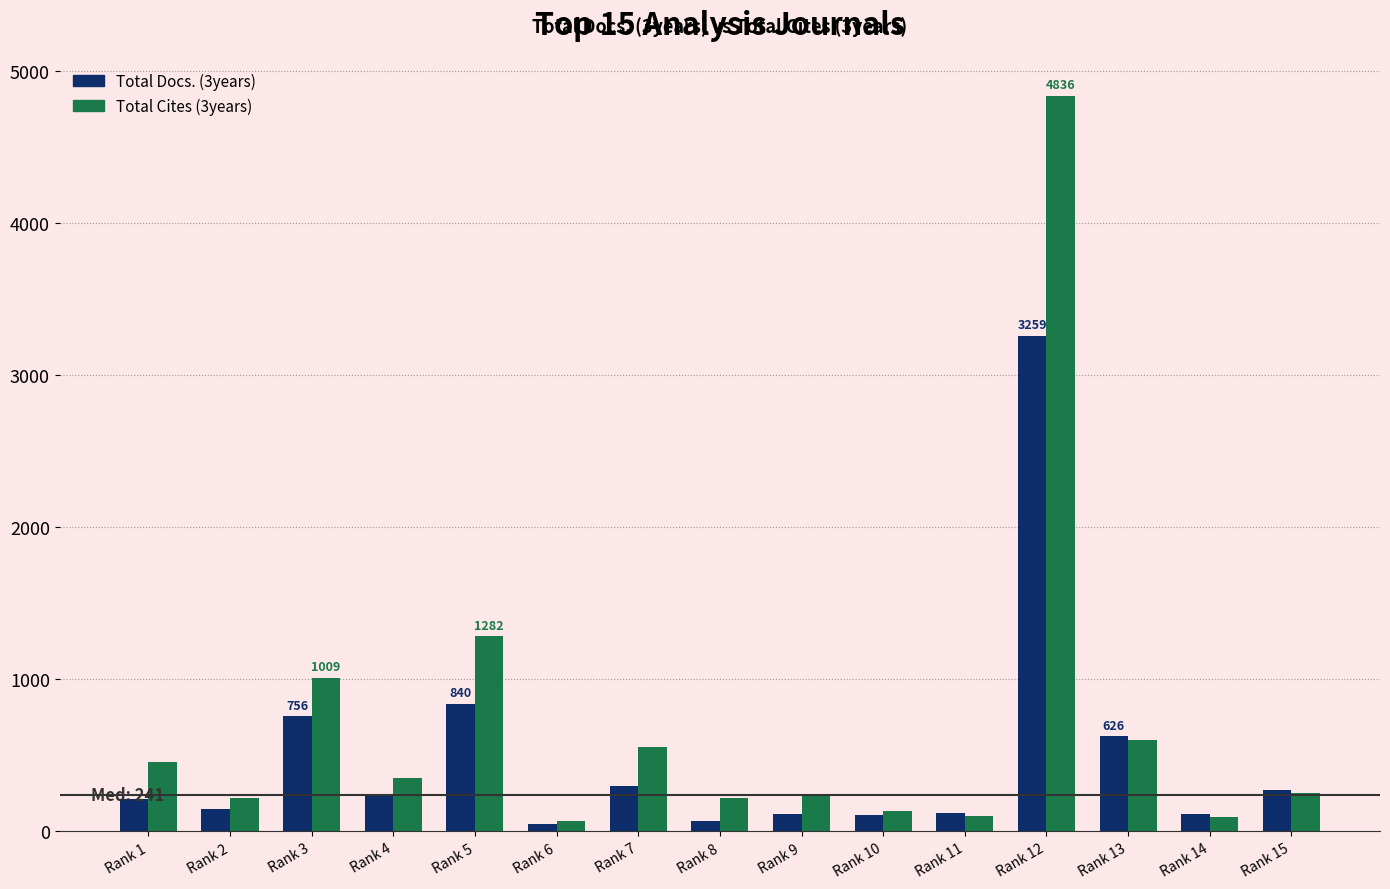

What is the total value across all series at Rank 2?

367